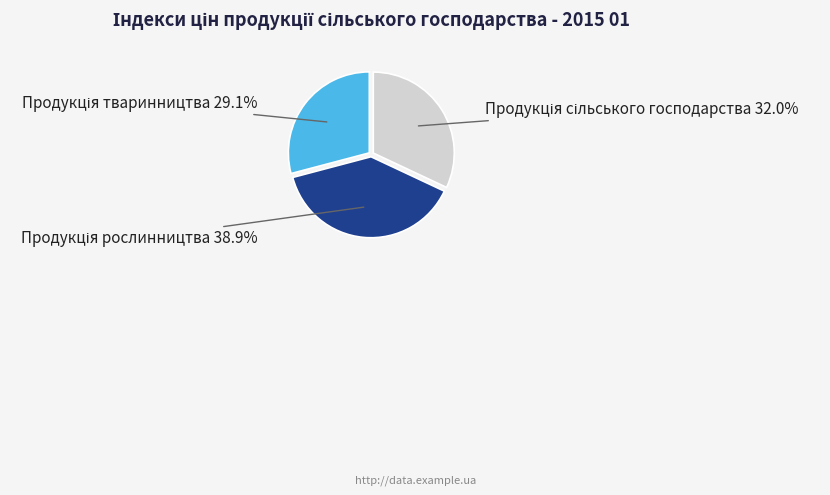

Does any single category account for the majority?

No